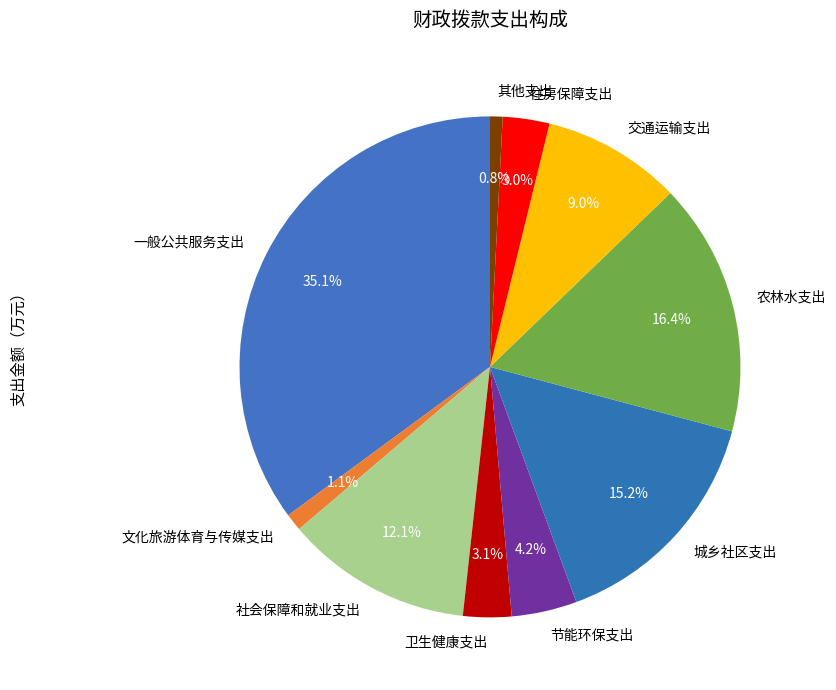

Which category has the biggest portion of the pie?

一般公共服务支出